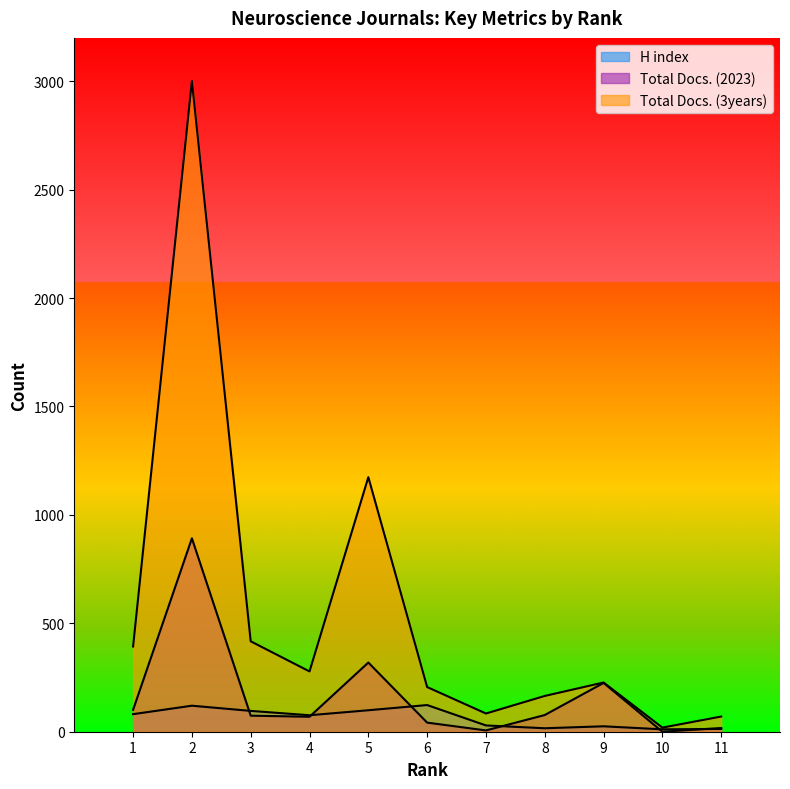

True or false: H index and Total Docs. (3years) cross at least once.

False